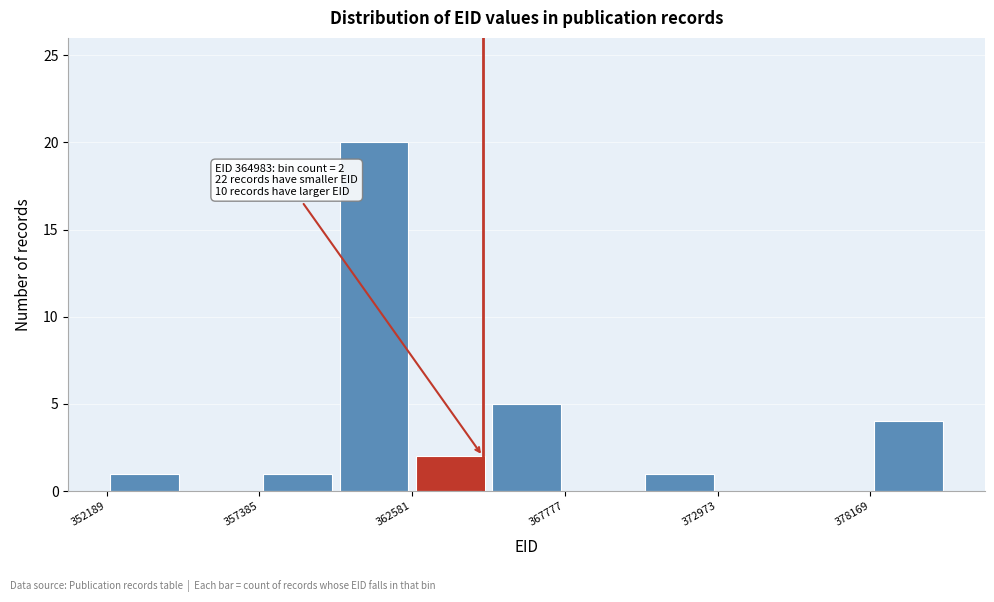

Read against the x-axis, roughly where is the centre of the tallest bar?

361000